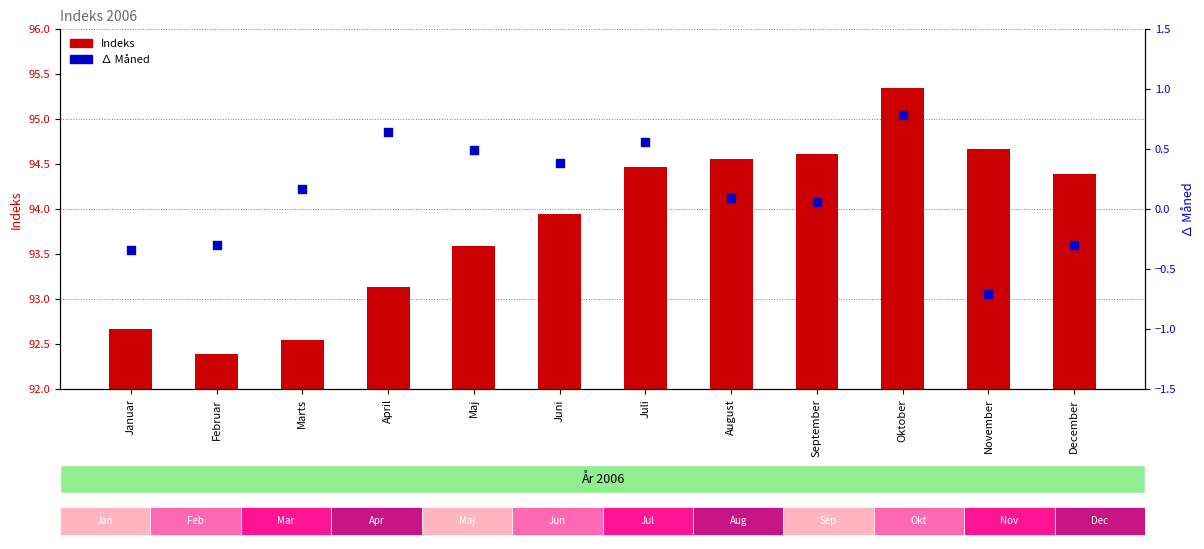

What is the total value across all series at Oktober?

96.1